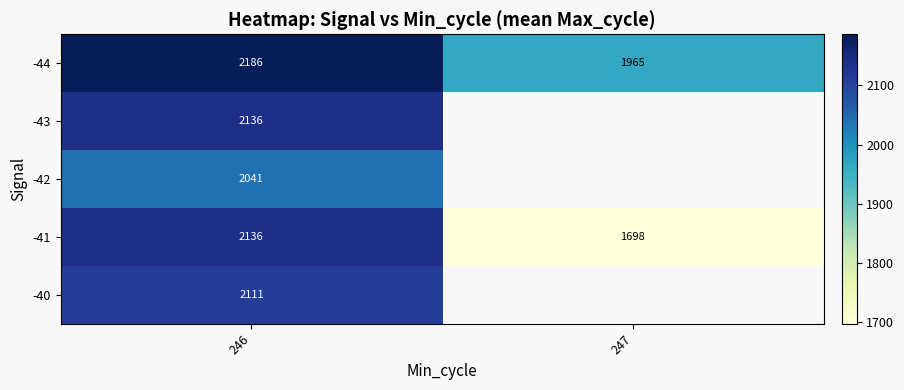

Which has a higher value, 246 or 247?

246